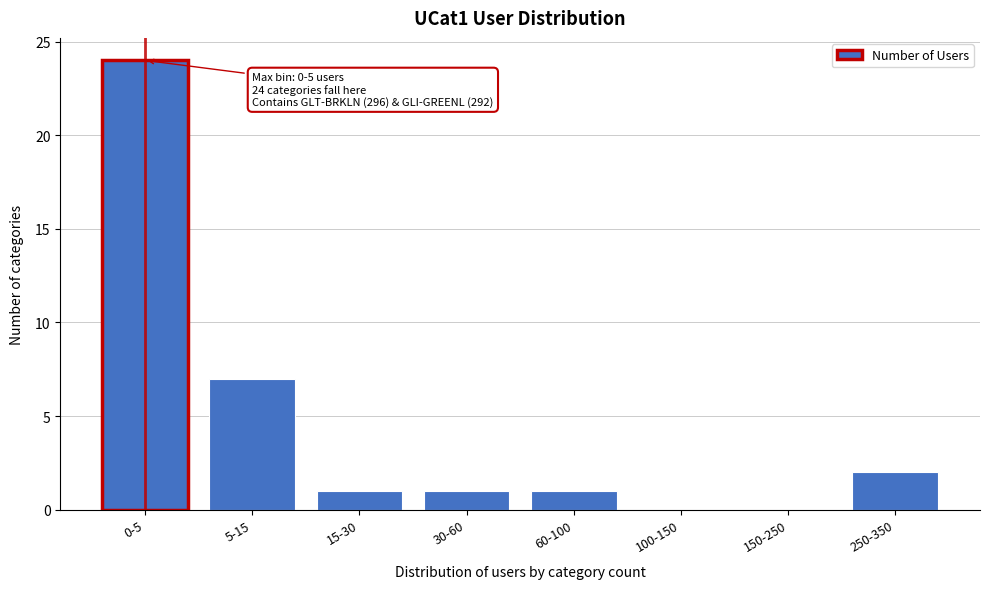

Reading right to left, list all the values displayed in this chart.

250-350=2	150-250=0	100-150=0	60-100=1	30-60=1	15-30=1	5-15=7	0-5=24